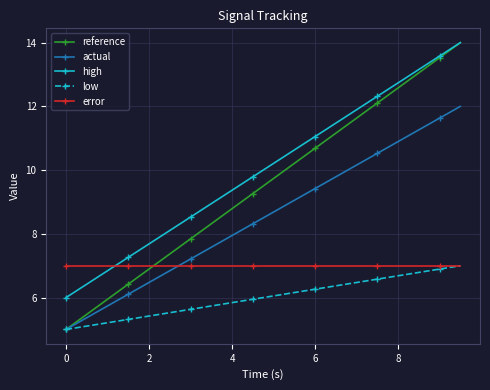

Which series has the widest spread of values?

reference